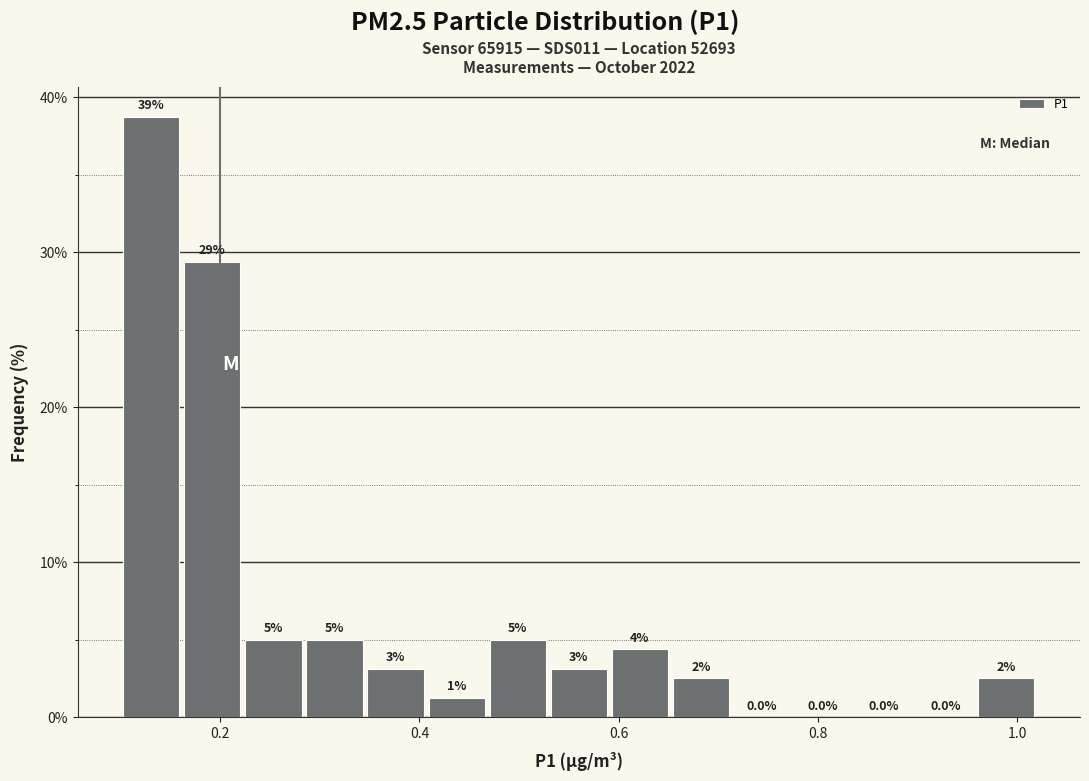

Read against the x-axis, roughly where is the centre of the tallest bar?

0.14